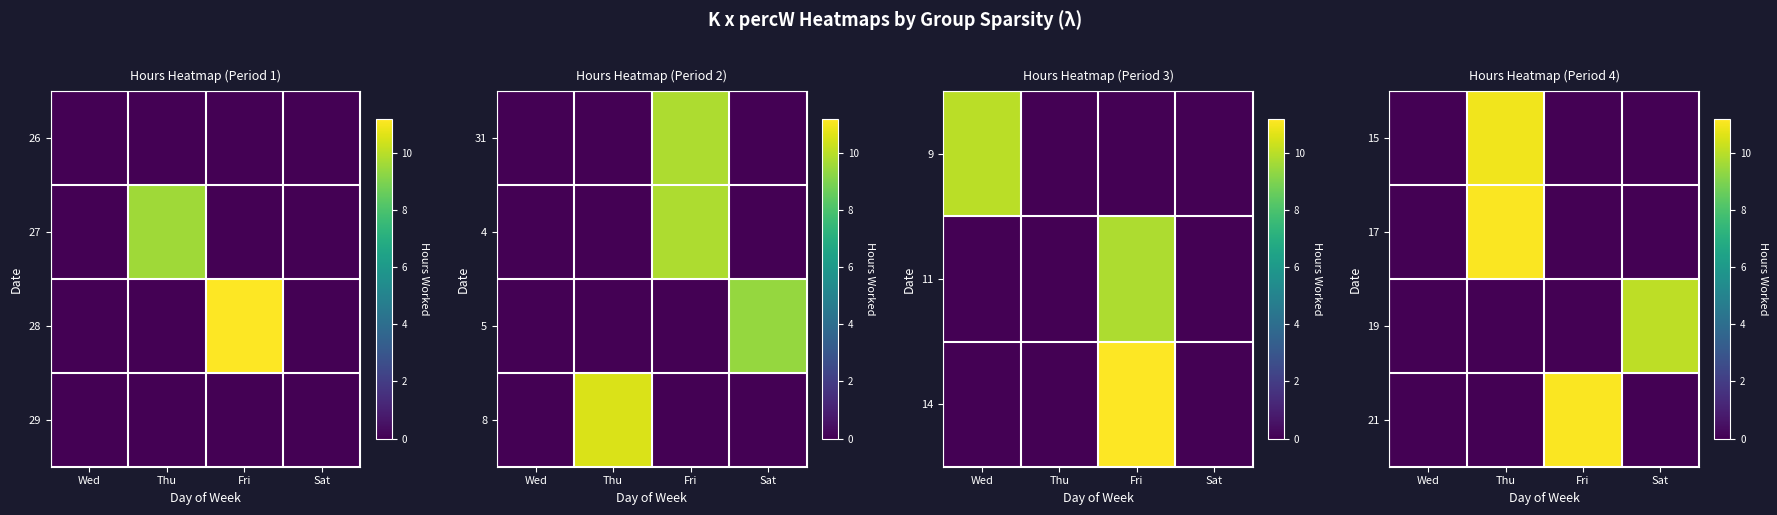

At which category is the sum across all series the highest?

Thu